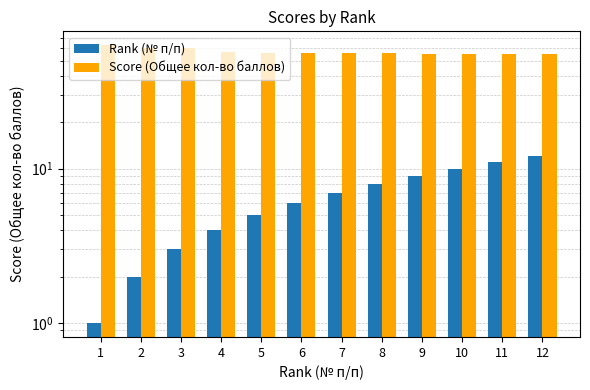

How many series are shown in this chart?

2